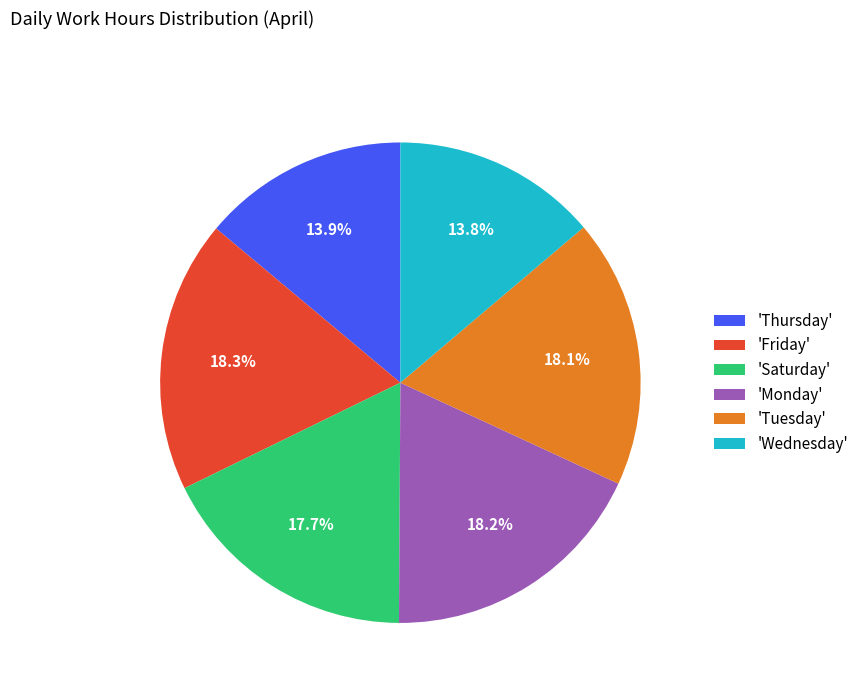

How many segments does this pie chart have?

6